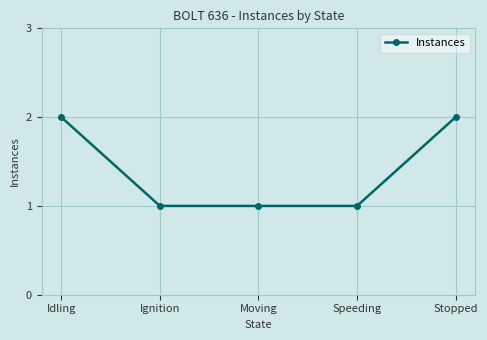

True or false: there are more than 1 points higher than both neighbors.

False